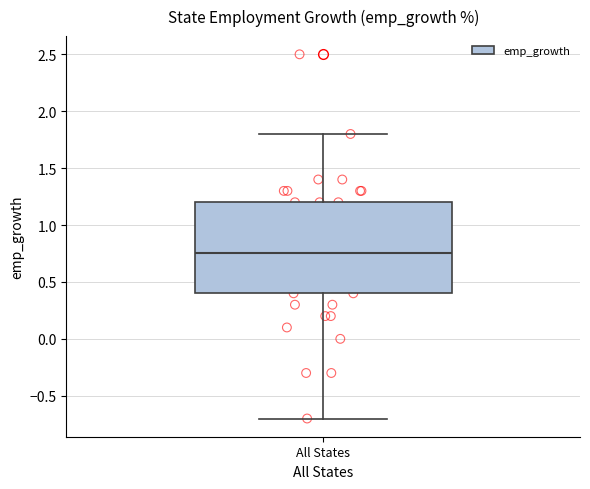

Where is the upper edge of the box for All States on the y-axis? The values are not printed on the chart, so give them approximately, as read against the axis.

1.20